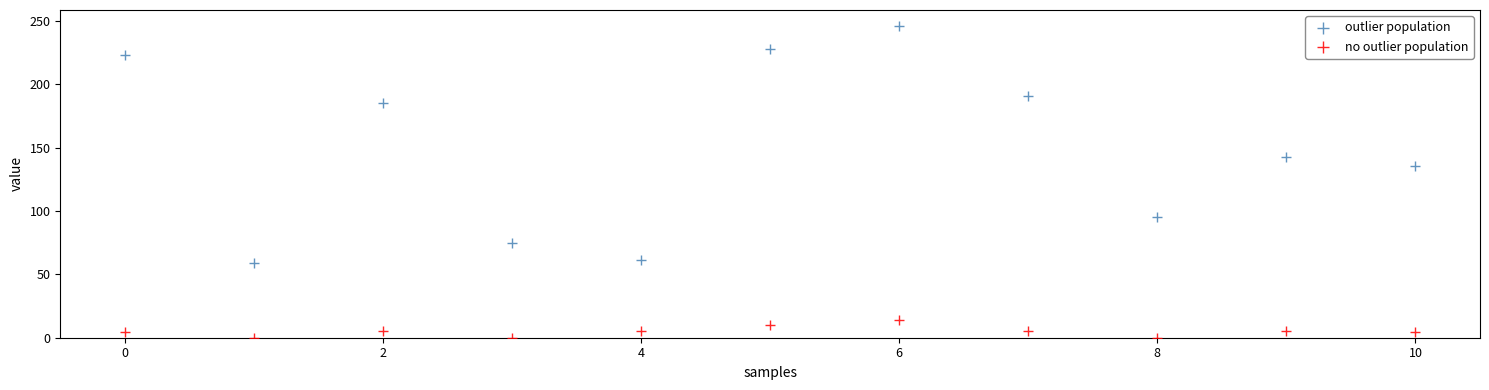

Which series contains the highest Y value?

outlier population